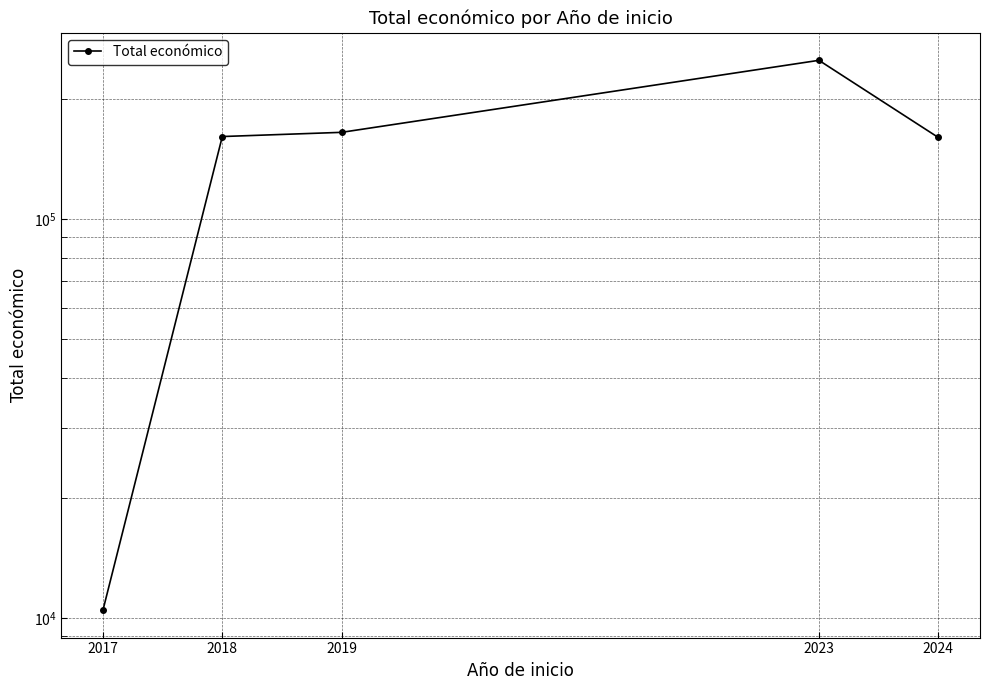

How many distinct data groups are displayed?

1